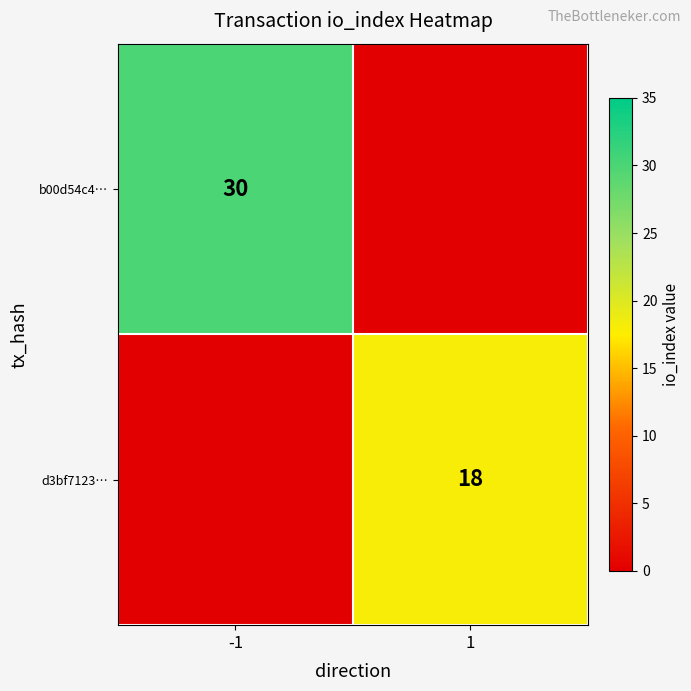

Is the value of b00d54c4… at 1 greater than the value of d3bf7123… at 1?

No